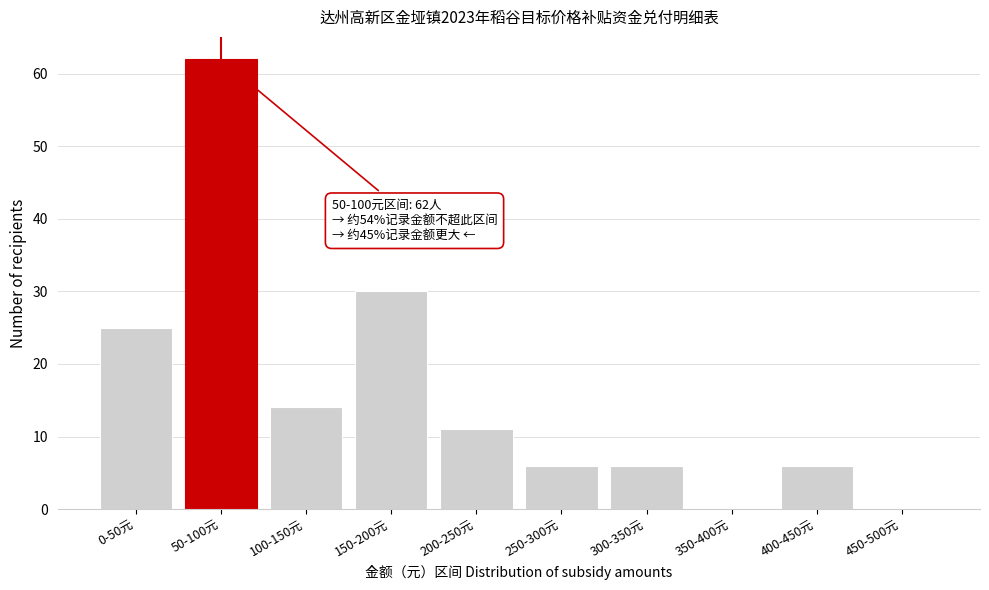

Reading left to right, list all the values displayed in this chart.

0-50元=25	50-100元=62	100-150元=14	150-200元=30	200-250元=11	250-300元=6	300-350元=6	350-400元=0	400-450元=6	450-500元=0